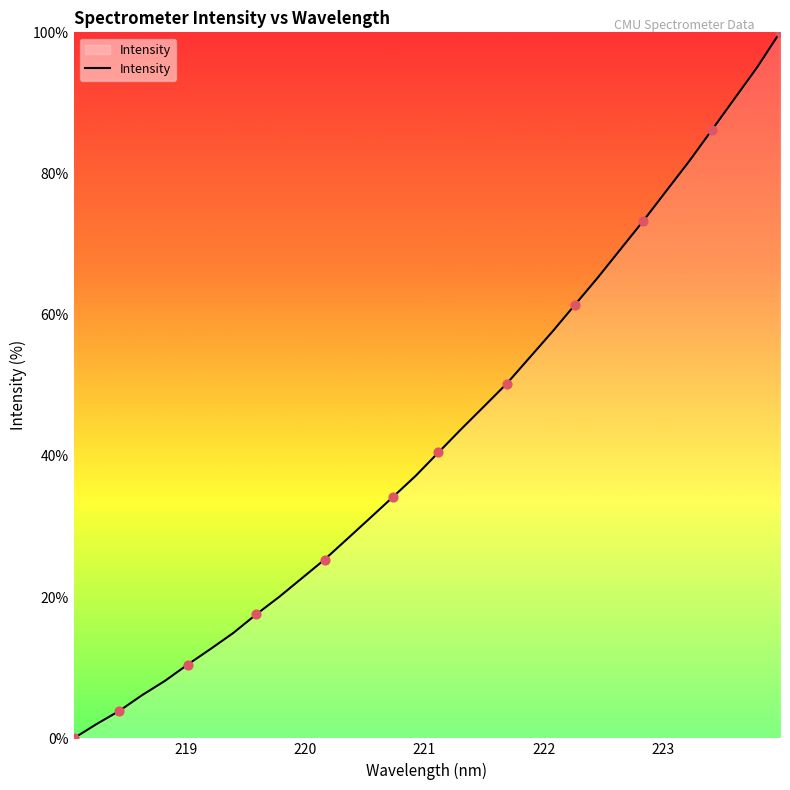

What is the greatest value displayed?

100.0